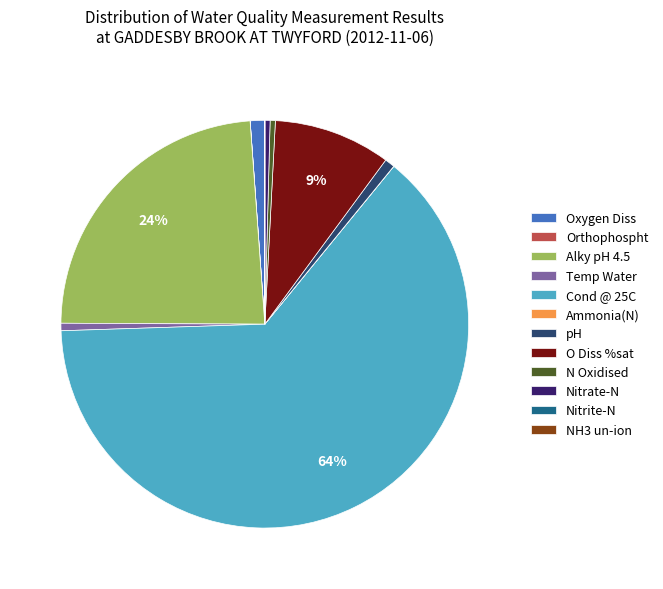

Is there any slice that represents more than half of the pie?

Yes